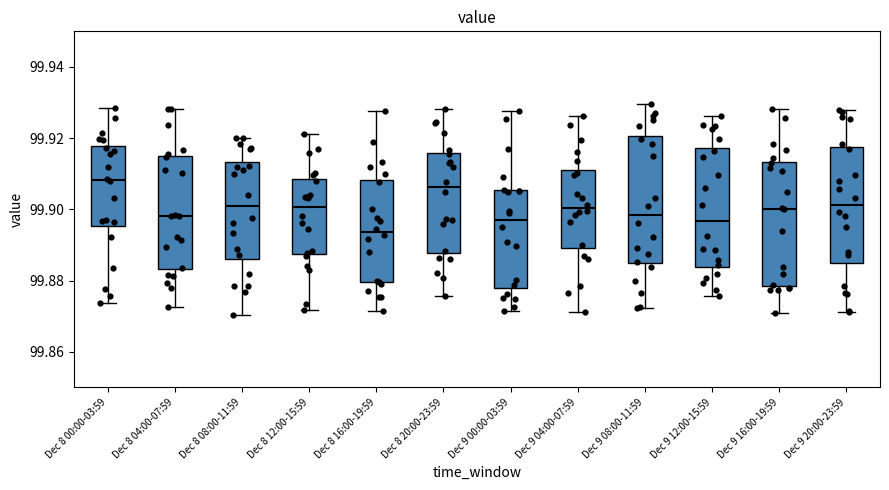

Reading left to right, read every box against the y-axis: the position of its median line, the range the box covers, and the ends of its whiskers. The values are not printed on the chart, so give them approximately, as read against the axis.

Dec 8 00:00-03:59: median 99.908, box 99.896 to 99.918, whiskers 99.874 to 99.928
Dec 8 04:00-07:59: median 99.898, box 99.884 to 99.914, whiskers 99.872 to 99.928
Dec 8 08:00-11:59: median 99.900, box 99.886 to 99.914, whiskers 99.870 to 99.920
Dec 8 12:00-15:59: median 99.900, box 99.888 to 99.908, whiskers 99.872 to 99.922
Dec 8 16:00-19:59: median 99.894, box 99.880 to 99.908, whiskers 99.872 to 99.928
Dec 8 20:00-23:59: median 99.906, box 99.888 to 99.916, whiskers 99.876 to 99.928
Dec 9 00:00-03:59: median 99.896, box 99.878 to 99.906, whiskers 99.872 to 99.928
Dec 9 04:00-07:59: median 99.900, box 99.890 to 99.912, whiskers 99.872 to 99.926
Dec 9 08:00-11:59: median 99.898, box 99.884 to 99.920, whiskers 99.872 to 99.930
Dec 9 12:00-15:59: median 99.896, box 99.884 to 99.918, whiskers 99.876 to 99.926
Dec 9 16:00-19:59: median 99.900, box 99.878 to 99.914, whiskers 99.870 to 99.928
Dec 9 20:00-23:59: median 99.902, box 99.884 to 99.918, whiskers 99.872 to 99.928